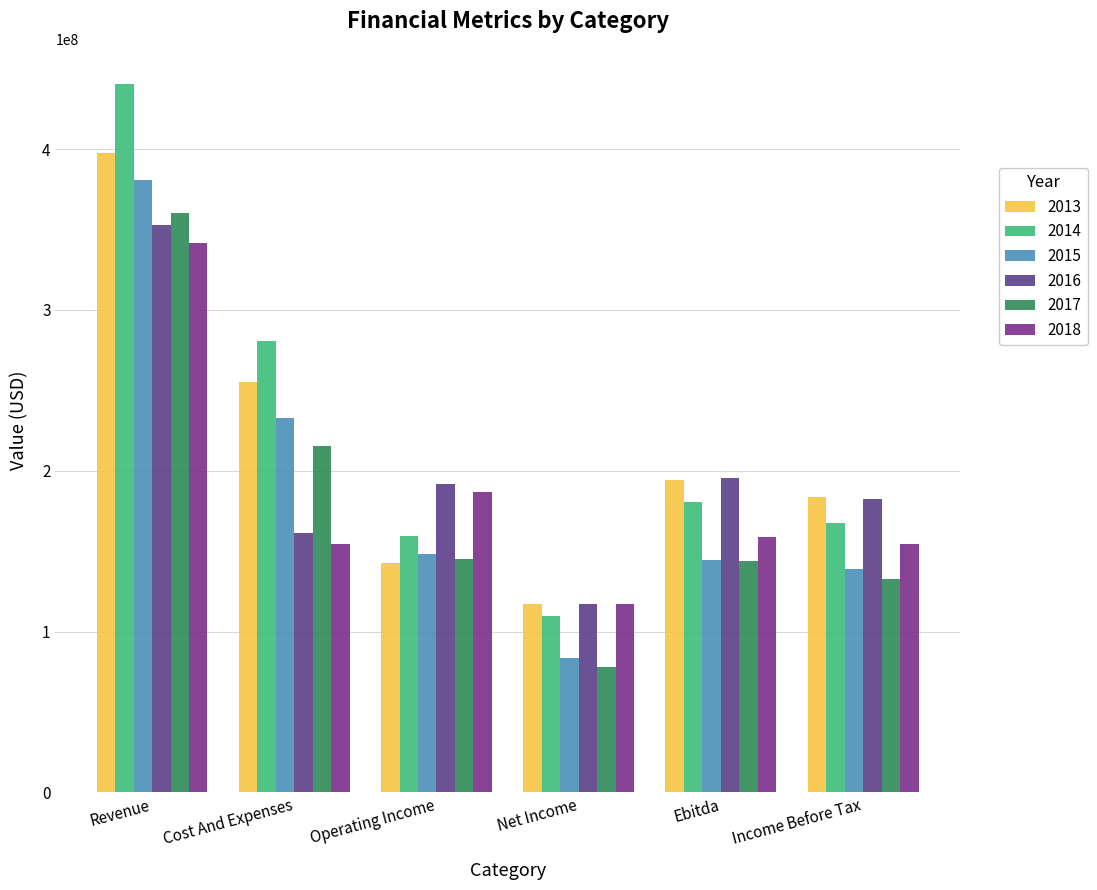

Which label corresponds to the smallest value in the chart?

Net Income